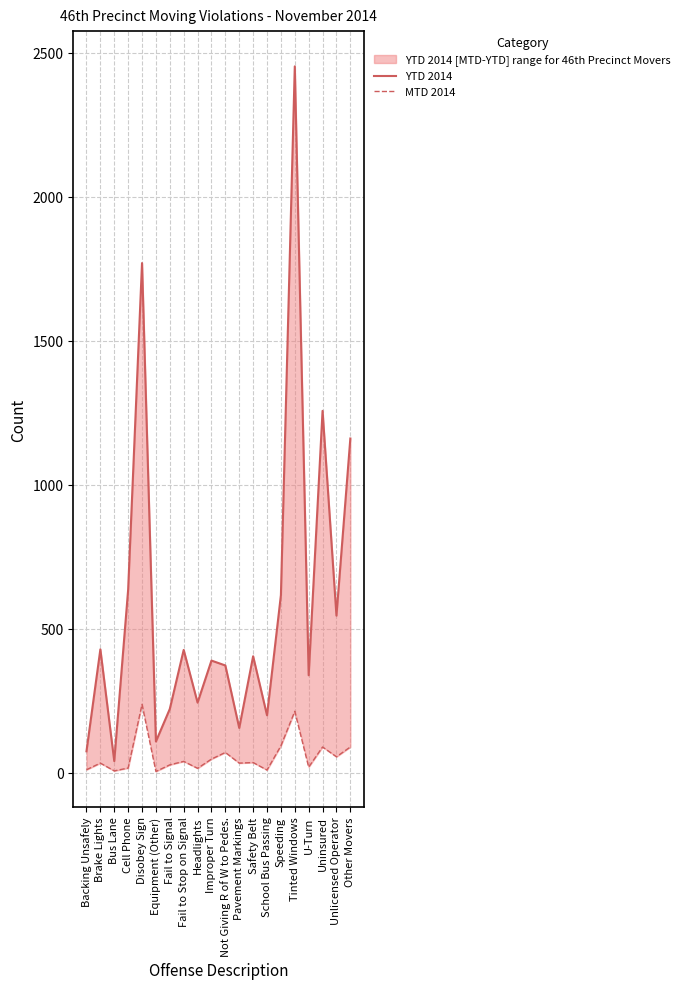

In YTD 2014, how many points are lower than both neighbors (excluding endpoints)?

7